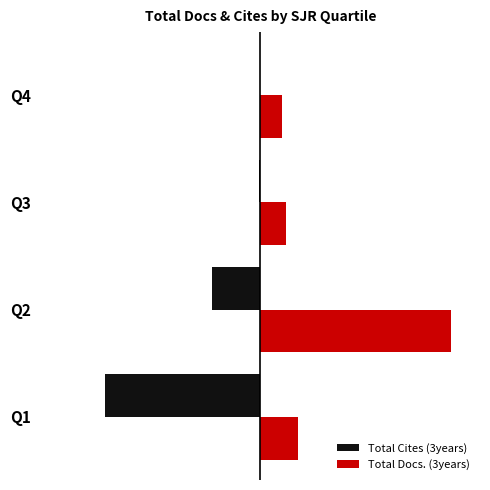

What are all the series names shown in the legend?

Total Cites (3years), Total Docs. (3years)